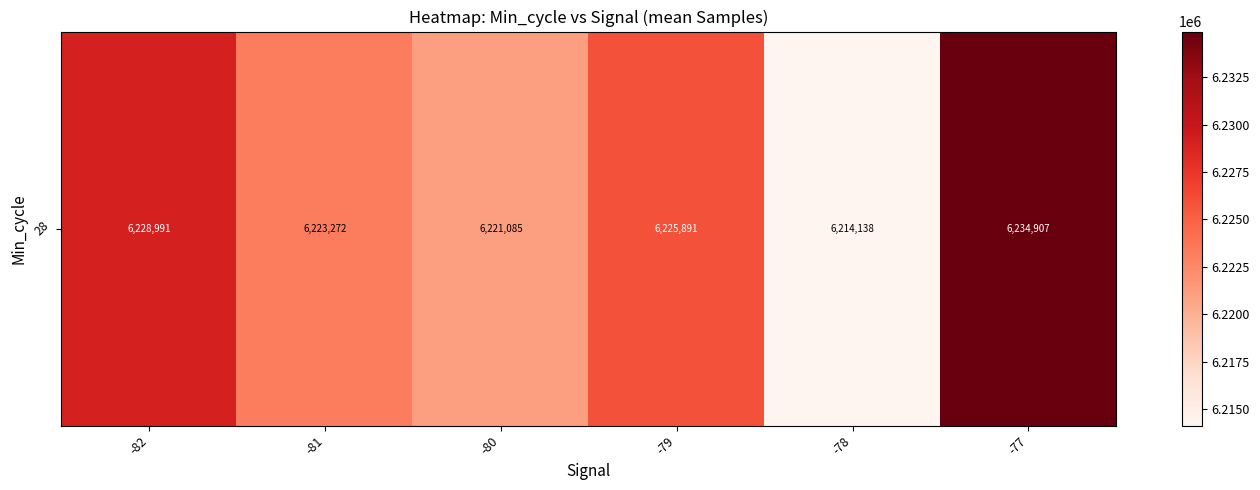

What is the greatest value displayed?

6234907.0